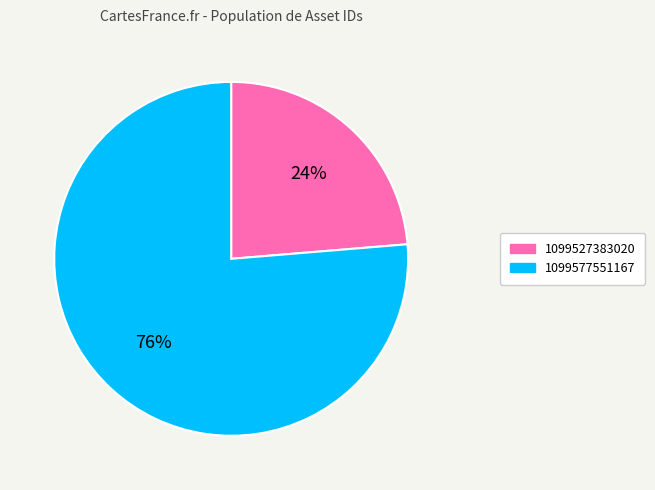

True or false: 1099527383020 accounts for 34% of the total.

False